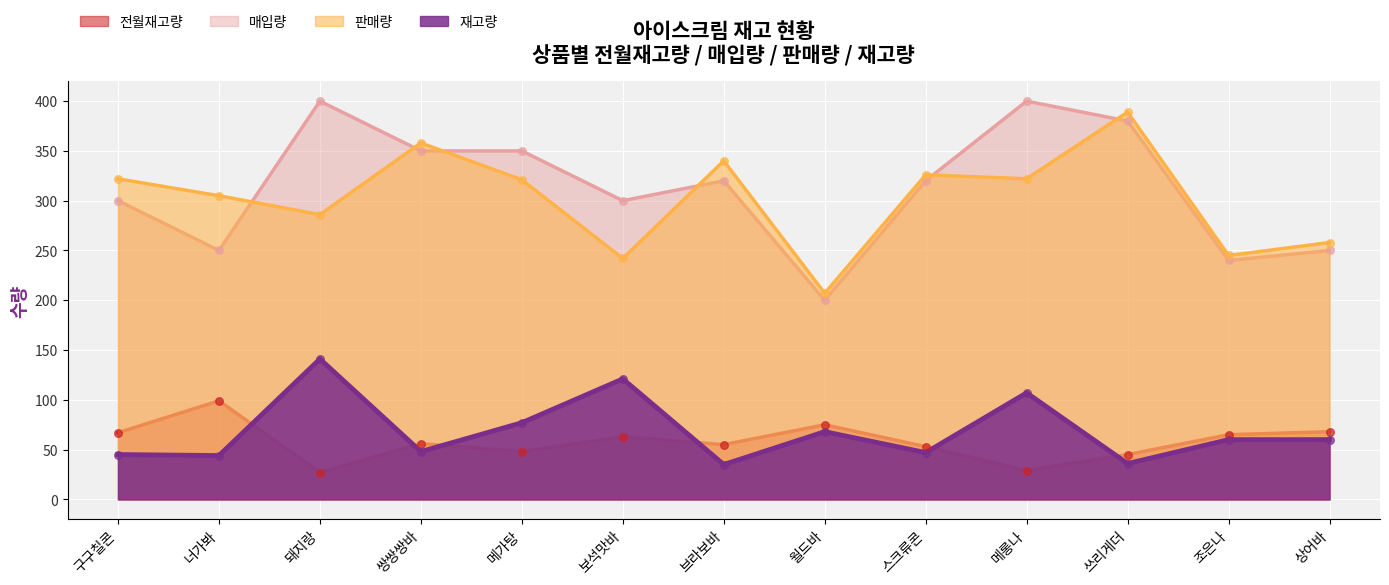

What are all the series names shown in the legend?

전월재고량, 매입량, 판매량, 재고량